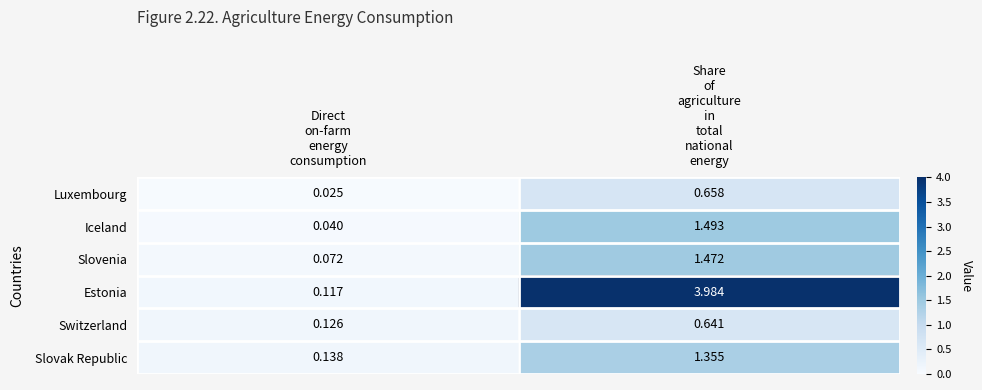

Which series has the largest total across all categories?

Estonia